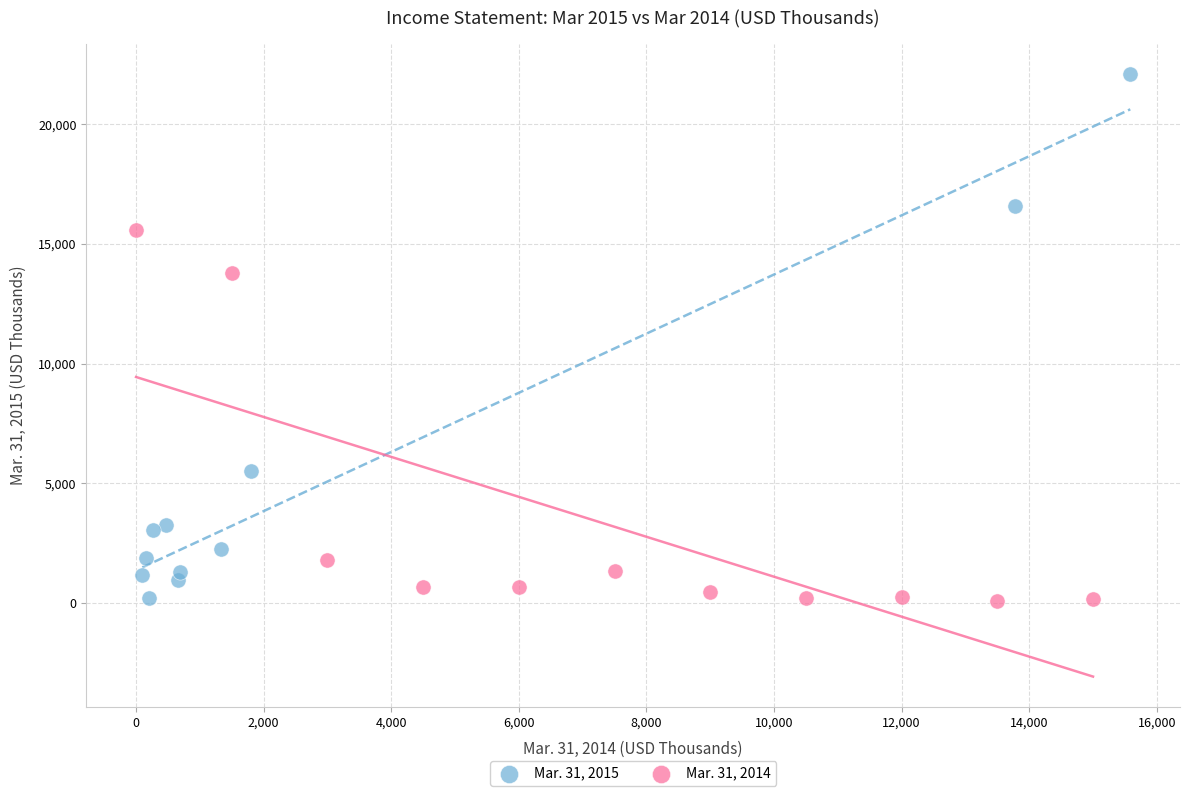

Which series has the largest Y range (max minus min)?

Mar. 31, 2015